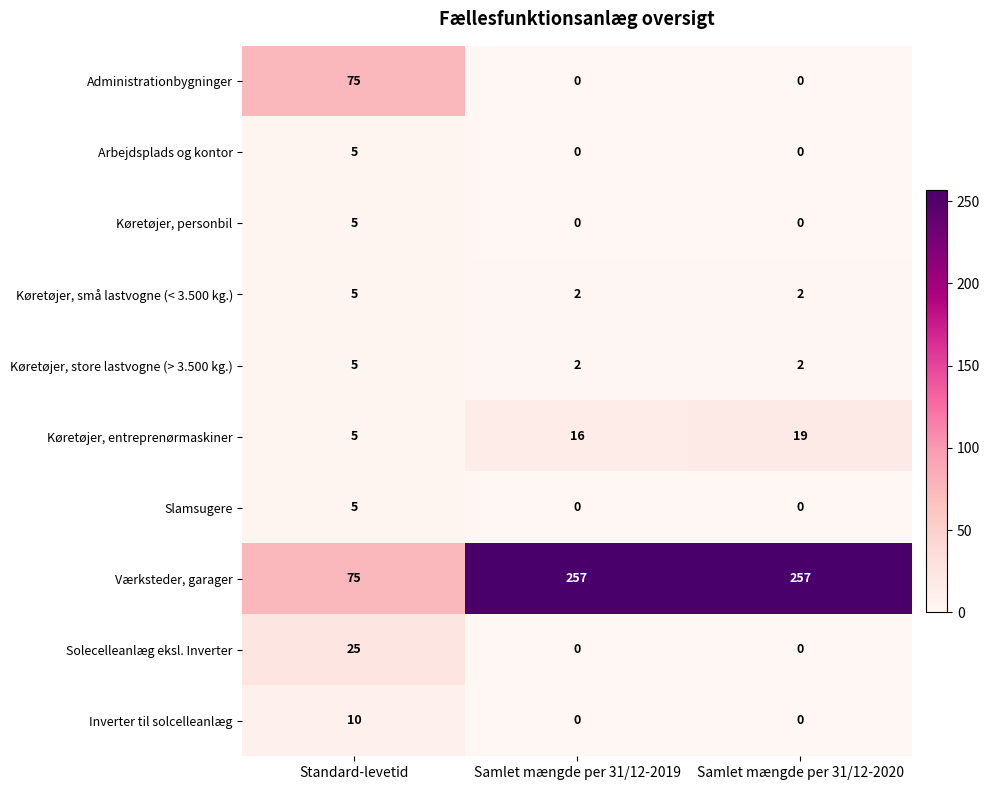

Reading left to right, list all the values displayed in this chart.

Administrationbygninger: Standard-levetid=75	Samlet mængde per 31/12-2019=0	Samlet mængde per 31/12-2020=0
Arbejdsplads og kontor: Standard-levetid=5	Samlet mængde per 31/12-2019=0	Samlet mængde per 31/12-2020=0
Køretøjer, personbil: Standard-levetid=5	Samlet mængde per 31/12-2019=0	Samlet mængde per 31/12-2020=0
Køretøjer, små lastvogne (< 3.500 kg.): Standard-levetid=5	Samlet mængde per 31/12-2019=2	Samlet mængde per 31/12-2020=2
Køretøjer, store lastvogne (> 3.500 kg.): Standard-levetid=5	Samlet mængde per 31/12-2019=2	Samlet mængde per 31/12-2020=2
Køretøjer, entreprenørmaskiner: Standard-levetid=5	Samlet mængde per 31/12-2019=16	Samlet mængde per 31/12-2020=19
Slamsugere: Standard-levetid=5	Samlet mængde per 31/12-2019=0	Samlet mængde per 31/12-2020=0
Værksteder, garager: Standard-levetid=75	Samlet mængde per 31/12-2019=257	Samlet mængde per 31/12-2020=257
Solecelleanlæg eksl. Inverter: Standard-levetid=25	Samlet mængde per 31/12-2019=0	Samlet mængde per 31/12-2020=0
Inverter til solcelleanlæg: Standard-levetid=10	Samlet mængde per 31/12-2019=0	Samlet mængde per 31/12-2020=0